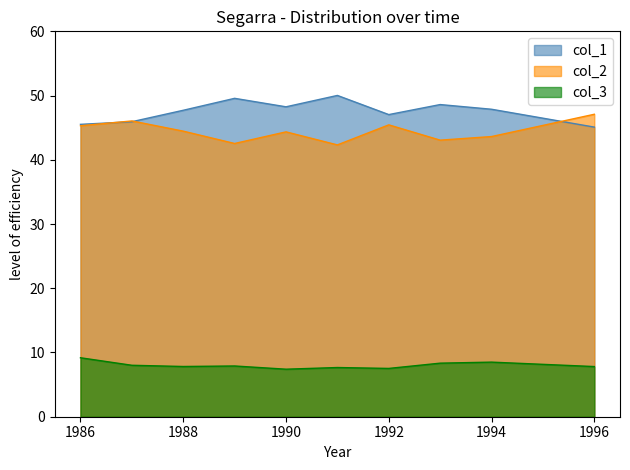

True or false: col_2 has more than 1 points higher than both neighbors.

True